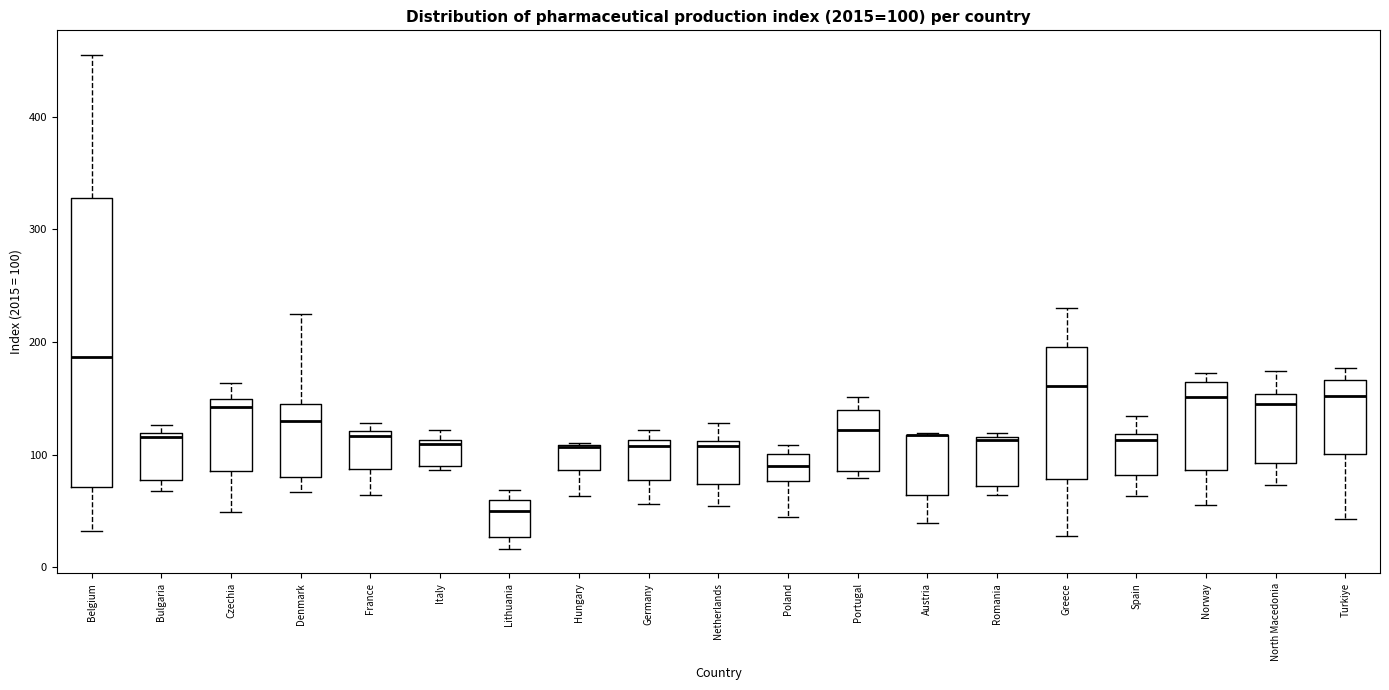

Comparing the boxes themselves (not the whiskers), which one is the tallest?

Belgium